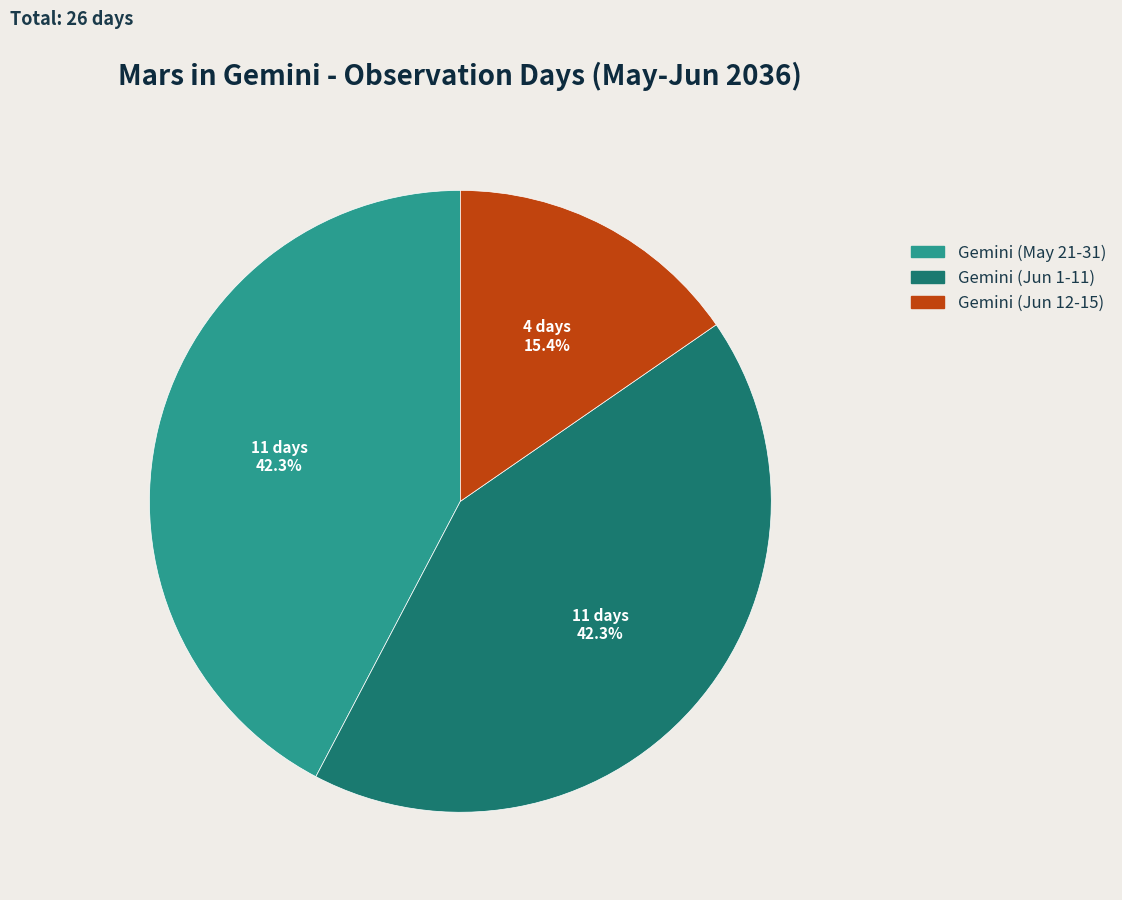

What percentage is NOT represented by Gemini (May 21-31)?

57.7%